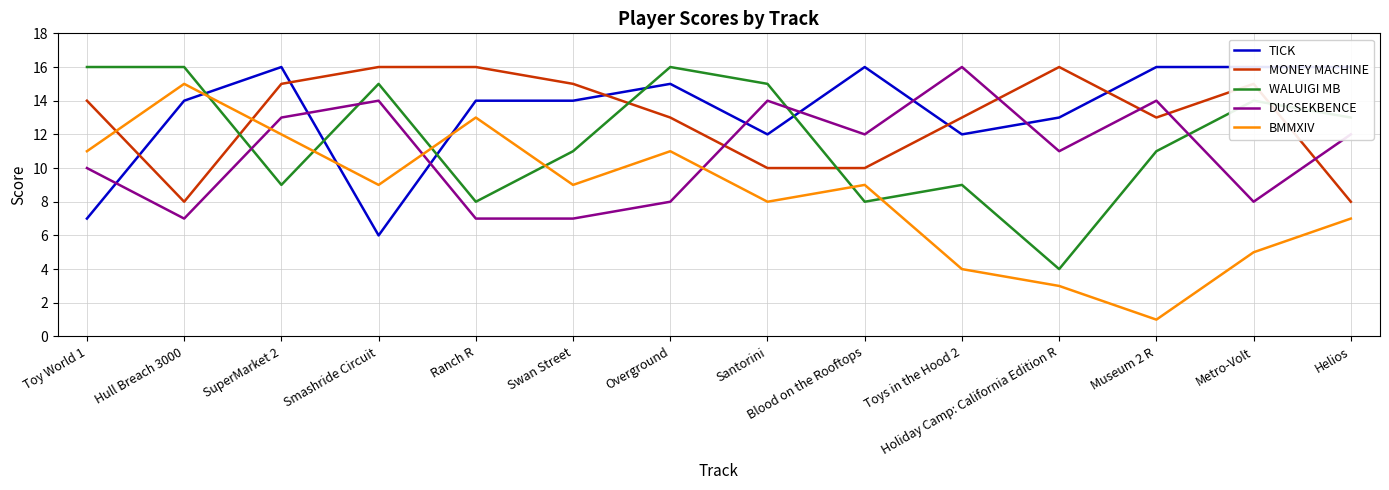

Rank the series by their maximum value, from highest to lowest.

TICK, MONEY MACHINE, WALUIGI MB, DUCSEKBENCE, BMMXIV